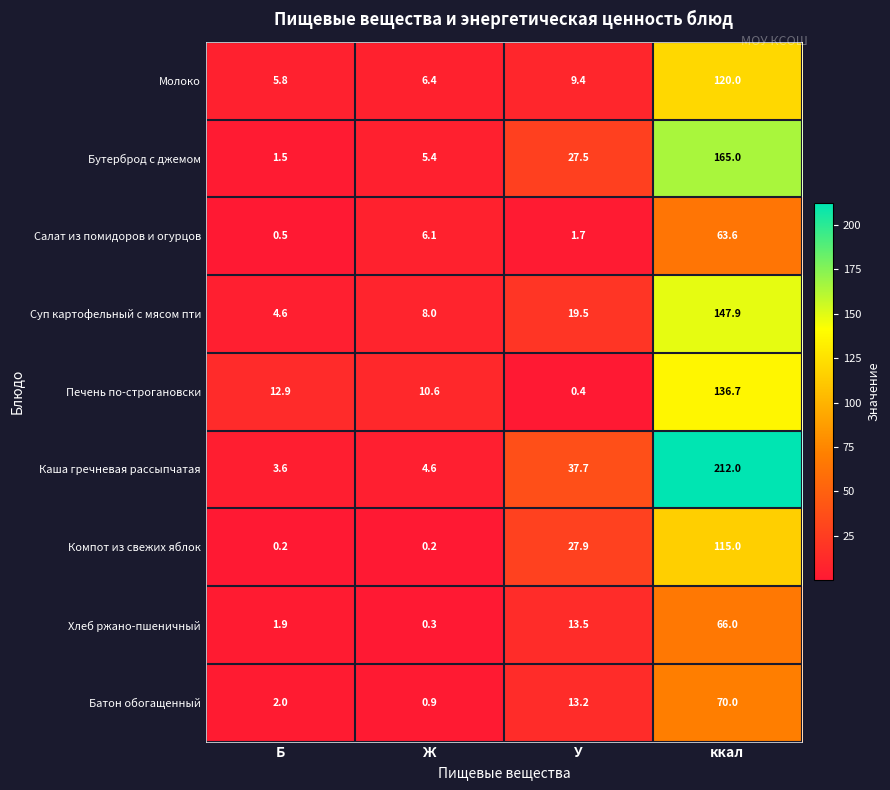

Which series has the widest spread of values?

Каша гречневая рассыпчатая